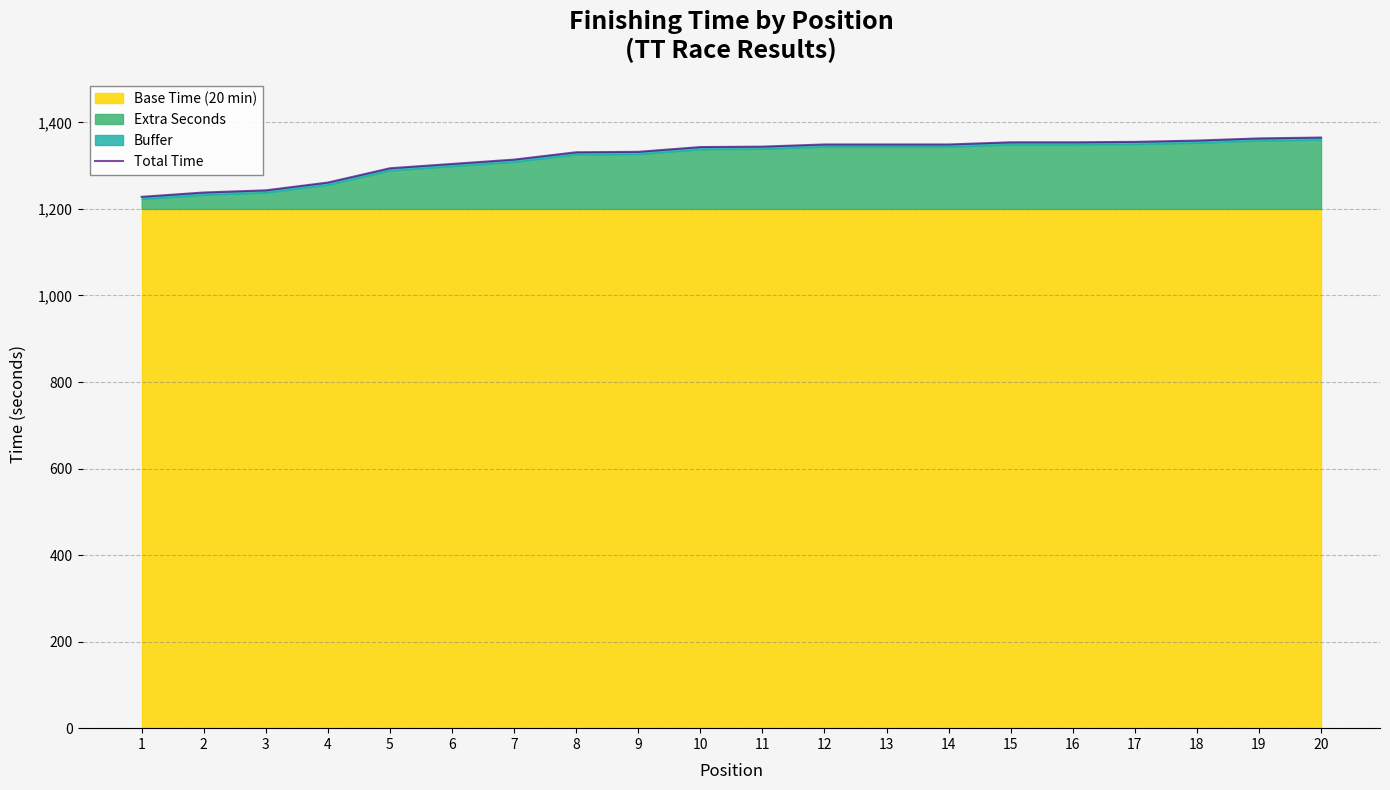

Rank the categories by value from lowest to highest.

1, 2, 3, 4, 5, 6, 7, 8, 9, 10, 11, 12, 13, 14, 15, 16, 17, 18, 19, 20